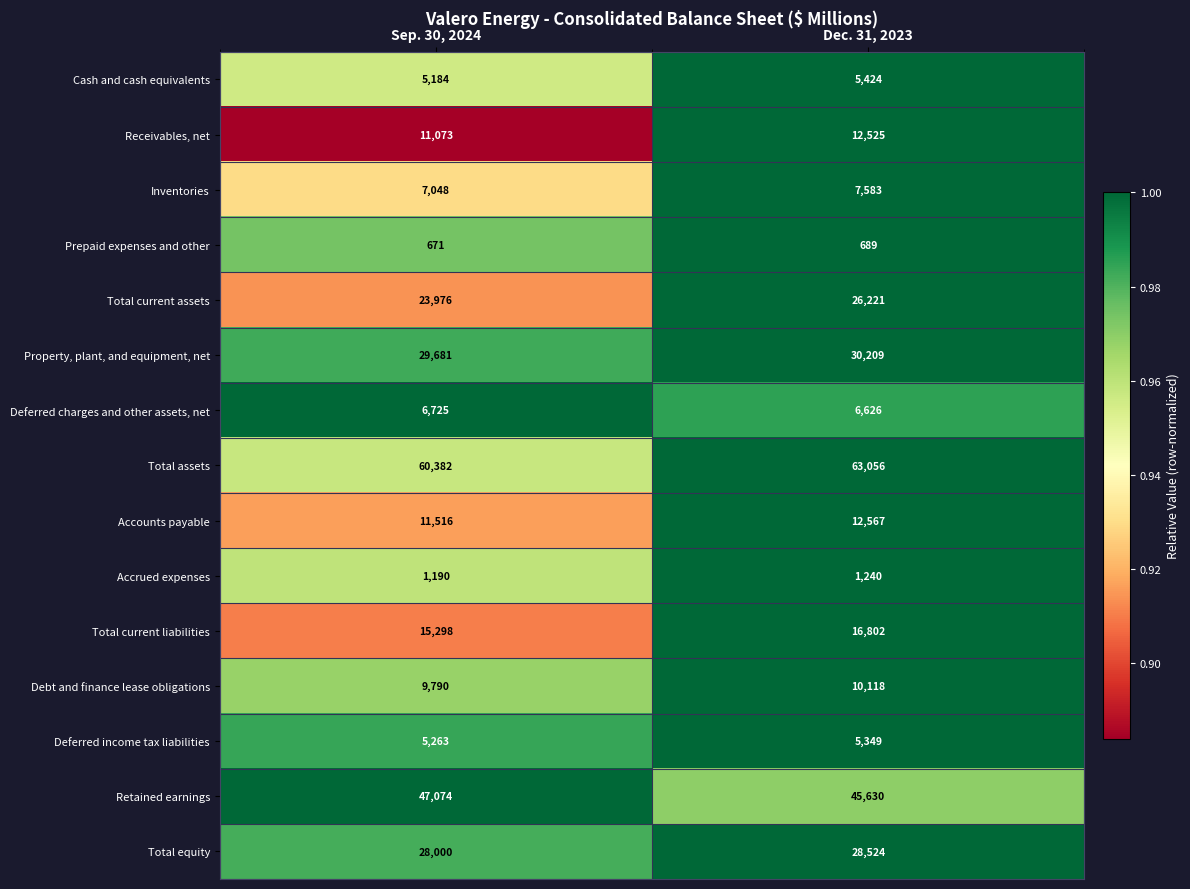

Reading right to left, list all the values displayed in this chart.

Cash and cash equivalents: Dec. 31, 2023=5424	Sep. 30, 2024=5184
Receivables, net: Dec. 31, 2023=12525	Sep. 30, 2024=11073
Inventories: Dec. 31, 2023=7583	Sep. 30, 2024=7048
Prepaid expenses and other: Dec. 31, 2023=689	Sep. 30, 2024=671
Total current assets: Dec. 31, 2023=26221	Sep. 30, 2024=23976
Property, plant, and equipment, net: Dec. 31, 2023=30209	Sep. 30, 2024=29681
Deferred charges and other assets, net: Dec. 31, 2023=6626	Sep. 30, 2024=6725
Total assets: Dec. 31, 2023=63056	Sep. 30, 2024=60382
Accounts payable: Dec. 31, 2023=12567	Sep. 30, 2024=11516
Accrued expenses: Dec. 31, 2023=1240	Sep. 30, 2024=1190
Total current liabilities: Dec. 31, 2023=16802	Sep. 30, 2024=15298
Debt and finance lease obligations: Dec. 31, 2023=10118	Sep. 30, 2024=9790
Deferred income tax liabilities: Dec. 31, 2023=5349	Sep. 30, 2024=5263
Retained earnings: Dec. 31, 2023=45630	Sep. 30, 2024=47074
Total equity: Dec. 31, 2023=28524	Sep. 30, 2024=28000